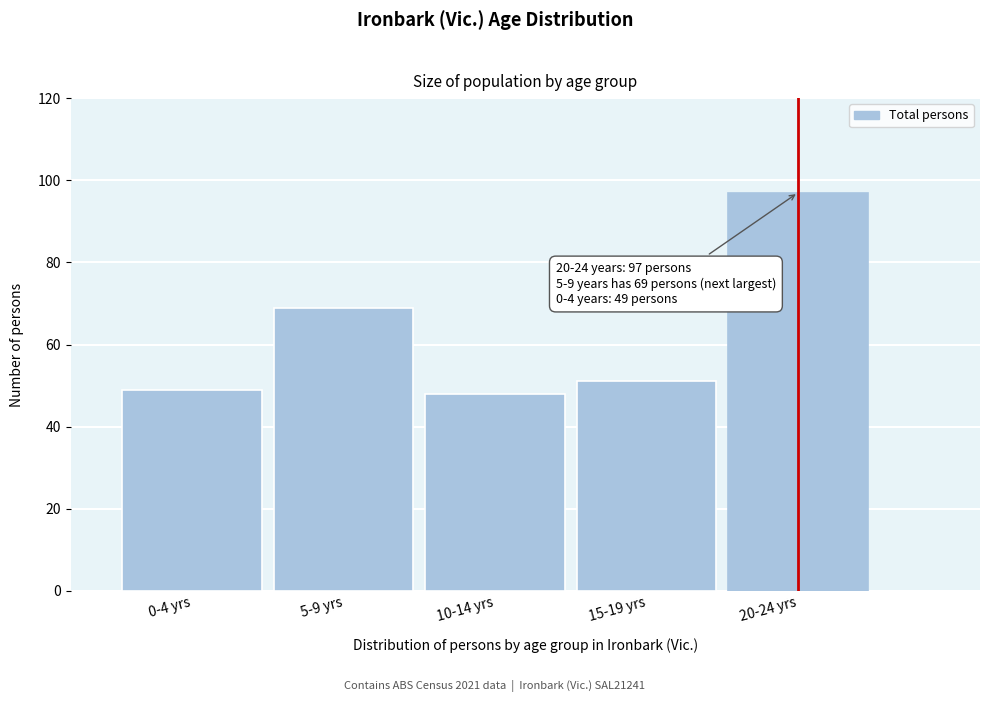

Reading right to left, what are all the values shown in this chart?

97	51	48	69	49